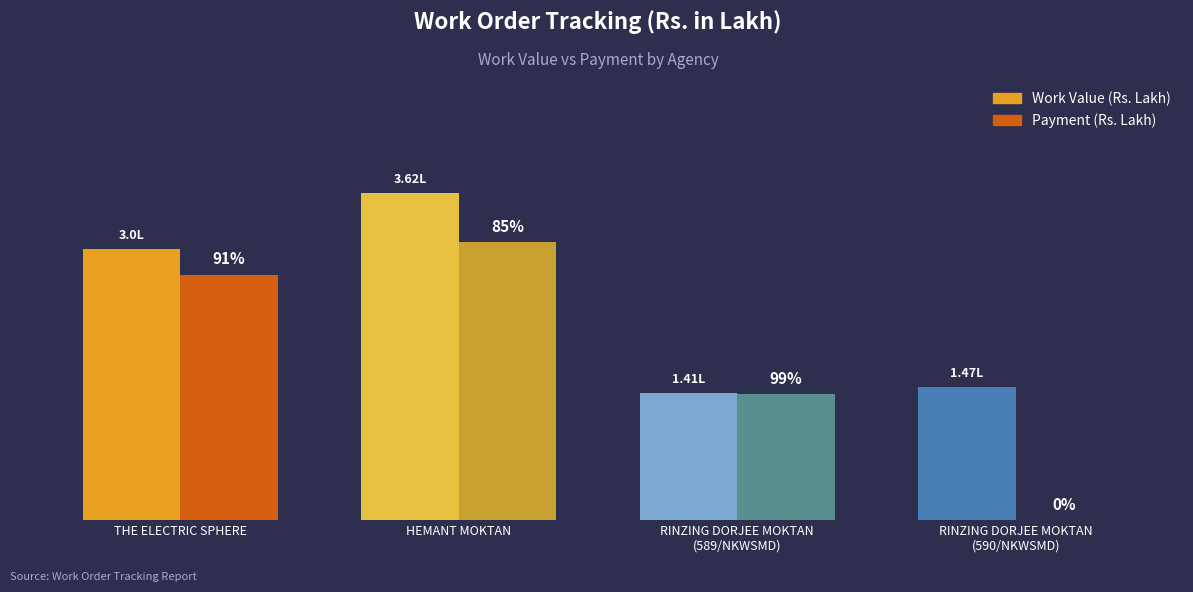

The value of Work Value at RINZING DORJEE MOKTAN
(590/NKWSMD) is 2.4. True or false?

False